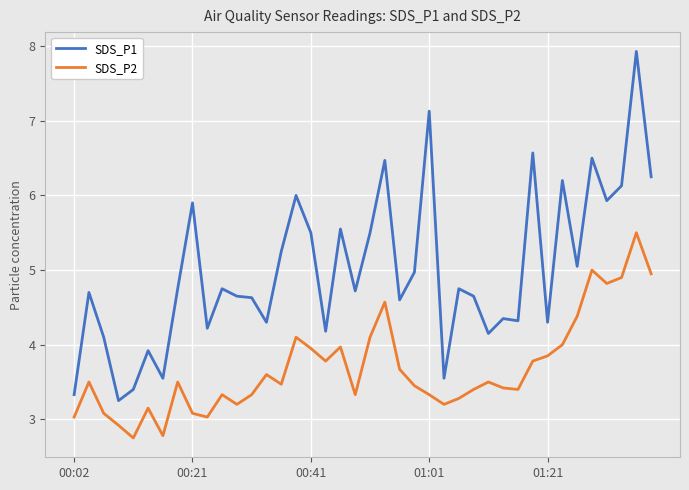

What is the minimum value for SDS_P2?

2.8